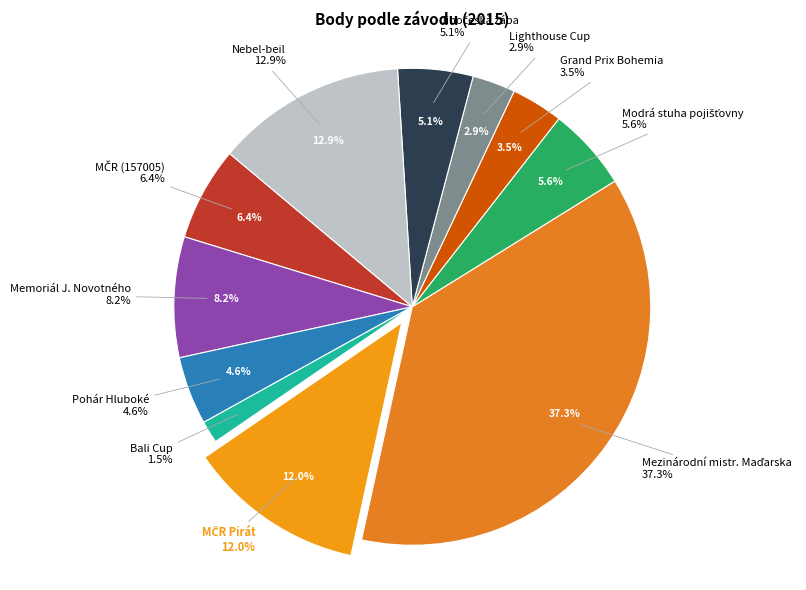

To the nearest percent, what is the difference between the largest and smallest slice percentages?

36%